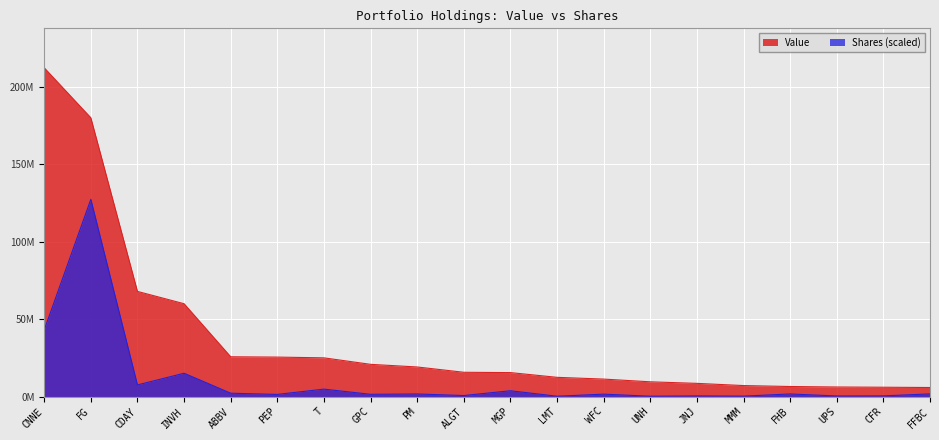

How many lines are shown in the chart?

2